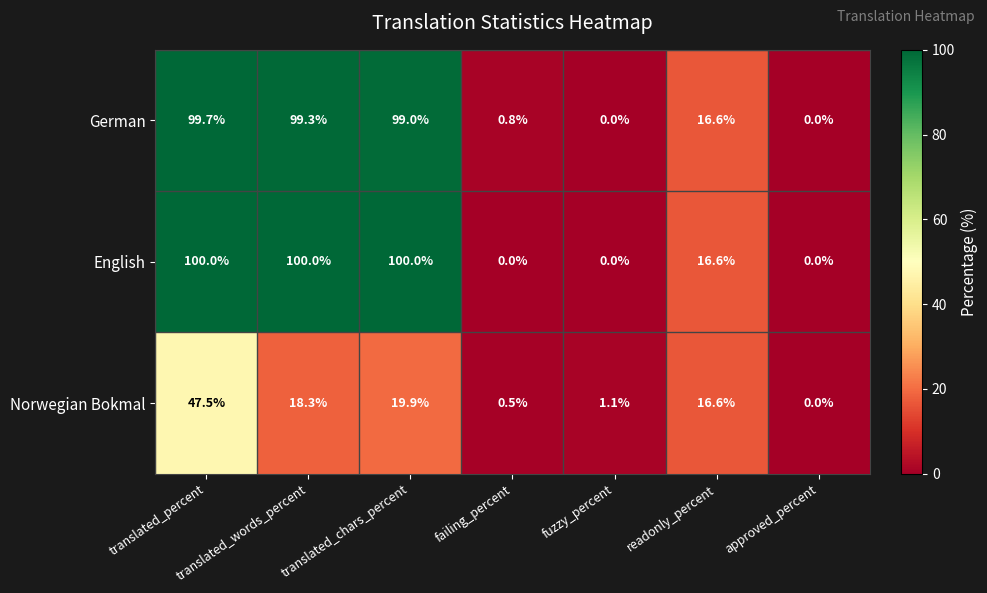

How many data points in English are above 16?

4